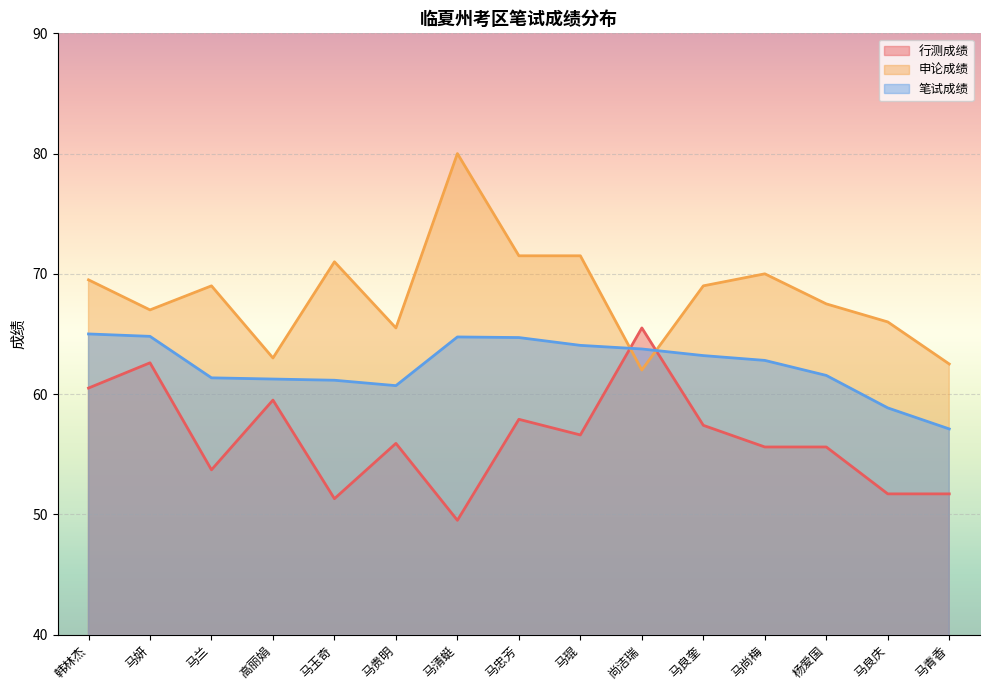

Rank the series by their maximum value, from lowest to highest.

笔试成绩, 行测成绩, 申论成绩